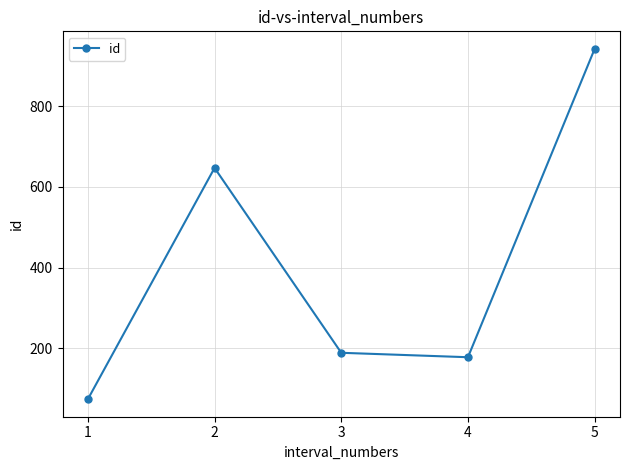

What is the sum of all values?

2030